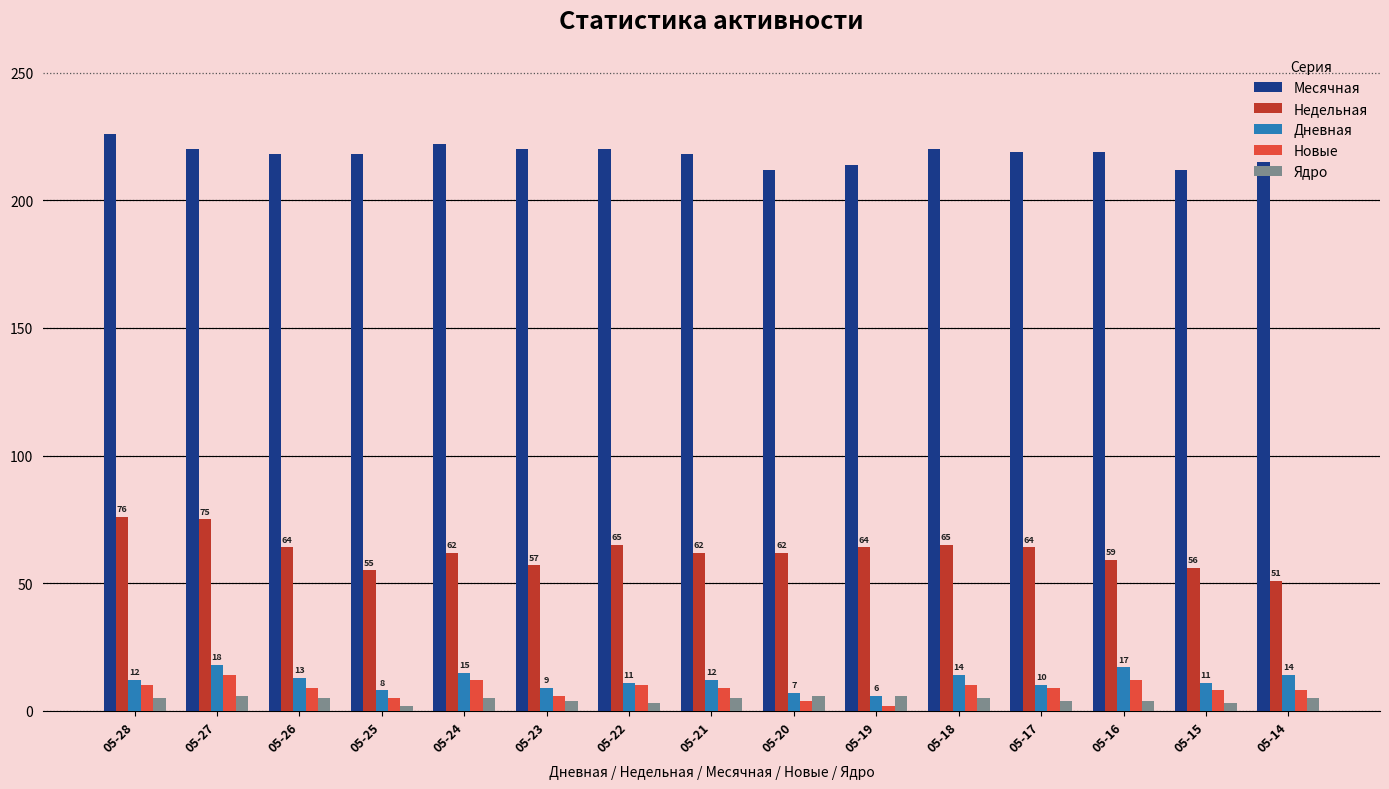

Rank the series by their maximum value, from highest to lowest.

Месячная, Недельная, Дневная, Новые, Ядро